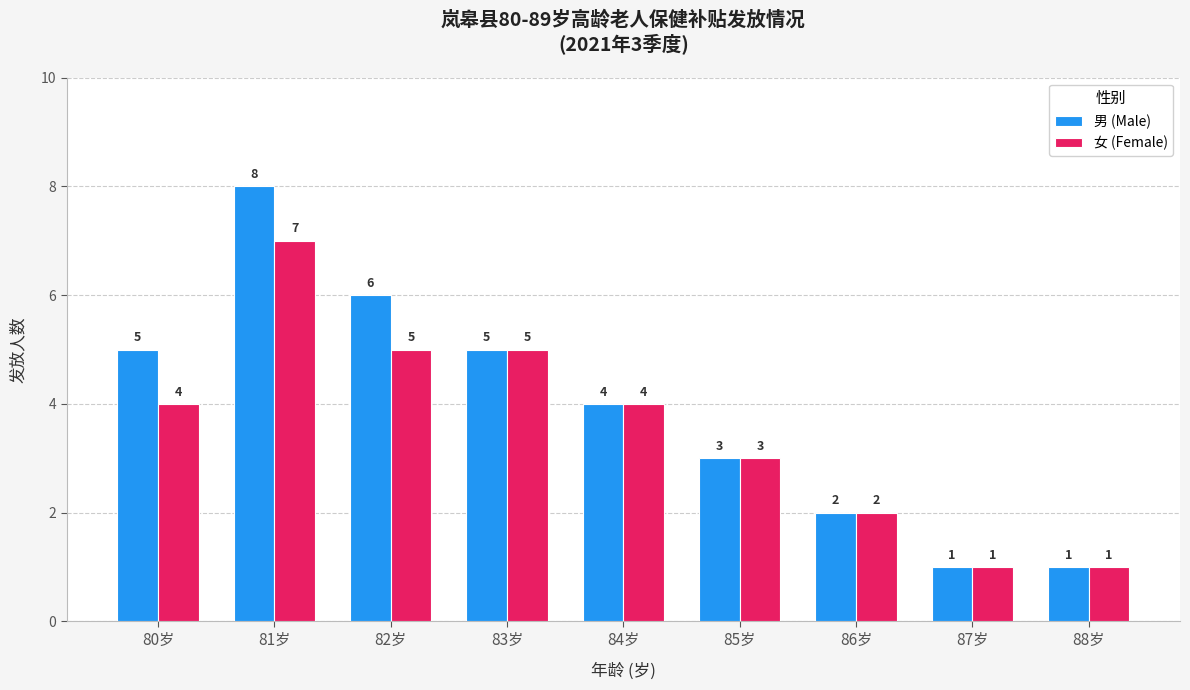

Reading left to right, transcribe all the data shown in this chart.

男 (Male): 5	8	6	5	4	3	2	1	1
女 (Female): 4	7	5	5	4	3	2	1	1